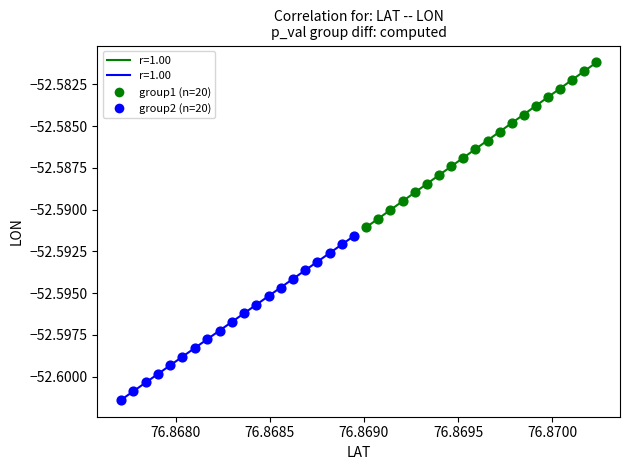

Which series contains the highest Y value?

group1 (n=20)